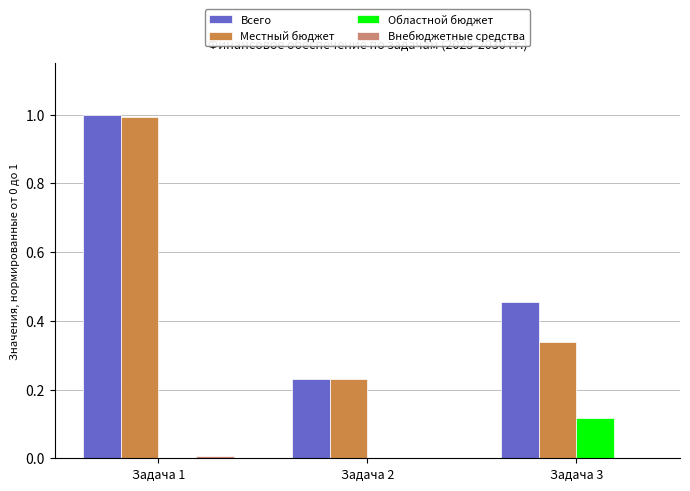

Is it true that Областной бюджет equals 0.0 at Задача 1?

True